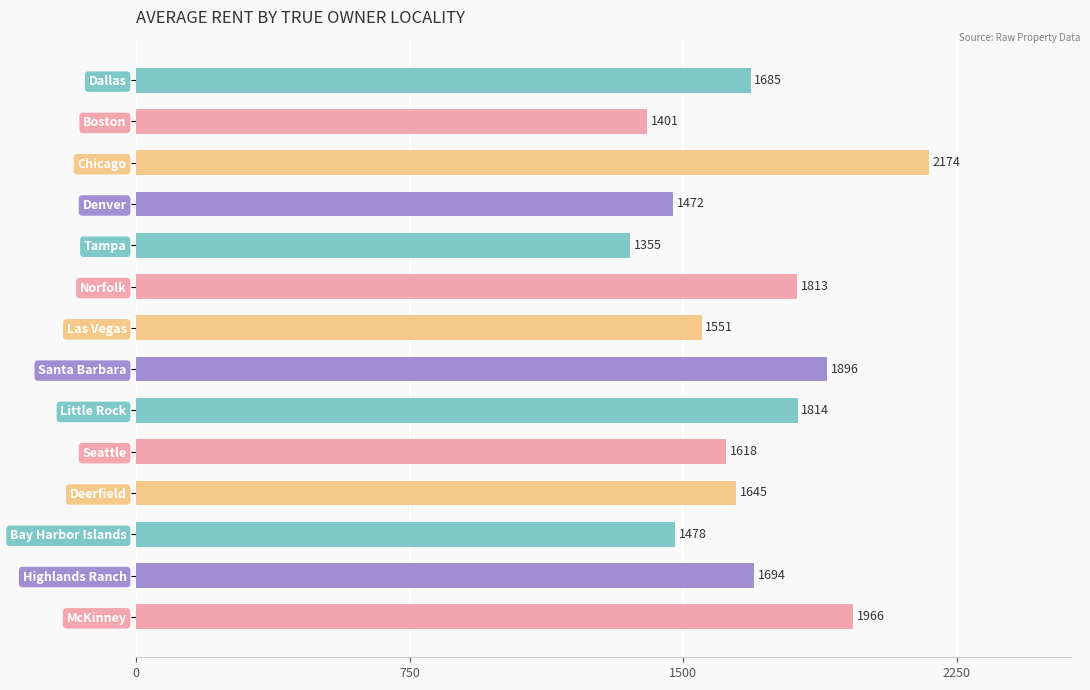

Rank the categories by value from lowest to highest.

Tampa, Boston, Denver, Bay Harbor Islands, Las Vegas, Seattle, Deerfield, Dallas, Highlands Ranch, Norfolk, Little Rock, Santa Barbara, McKinney, Chicago